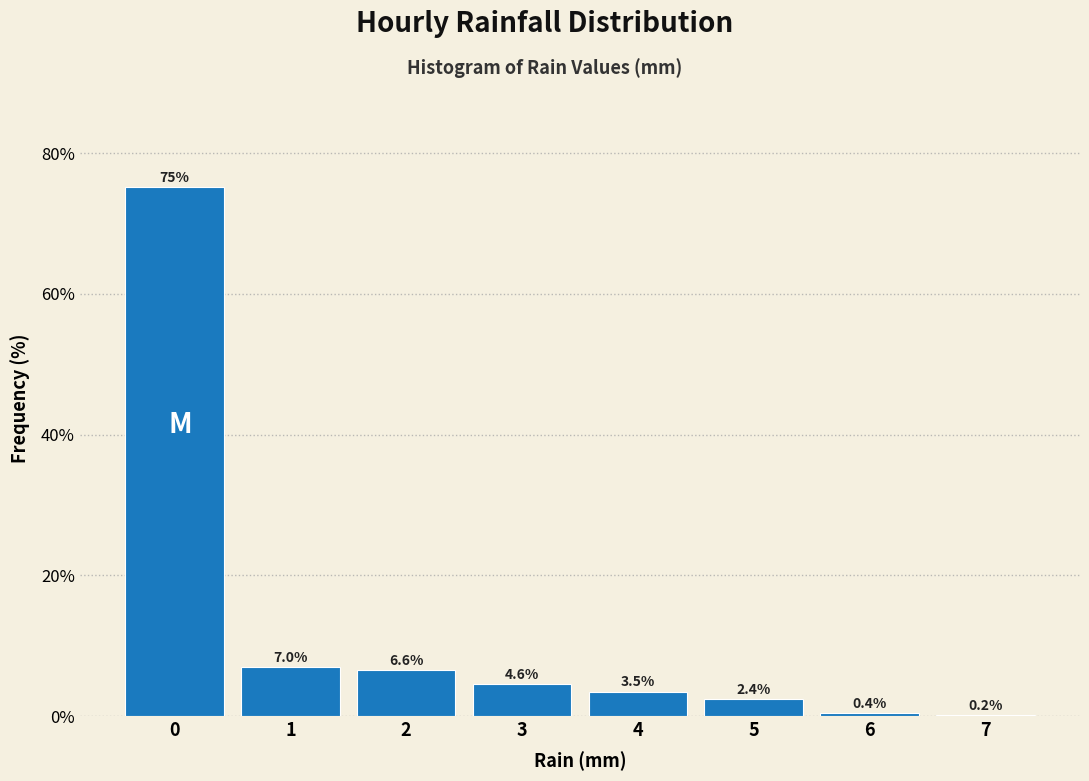

Reading right to left, what are all the values shown in this chart?

7=0.2	6=0.4	5=2.4	4=3.5	3=4.6	2=6.6	1=7.0	0=75.2